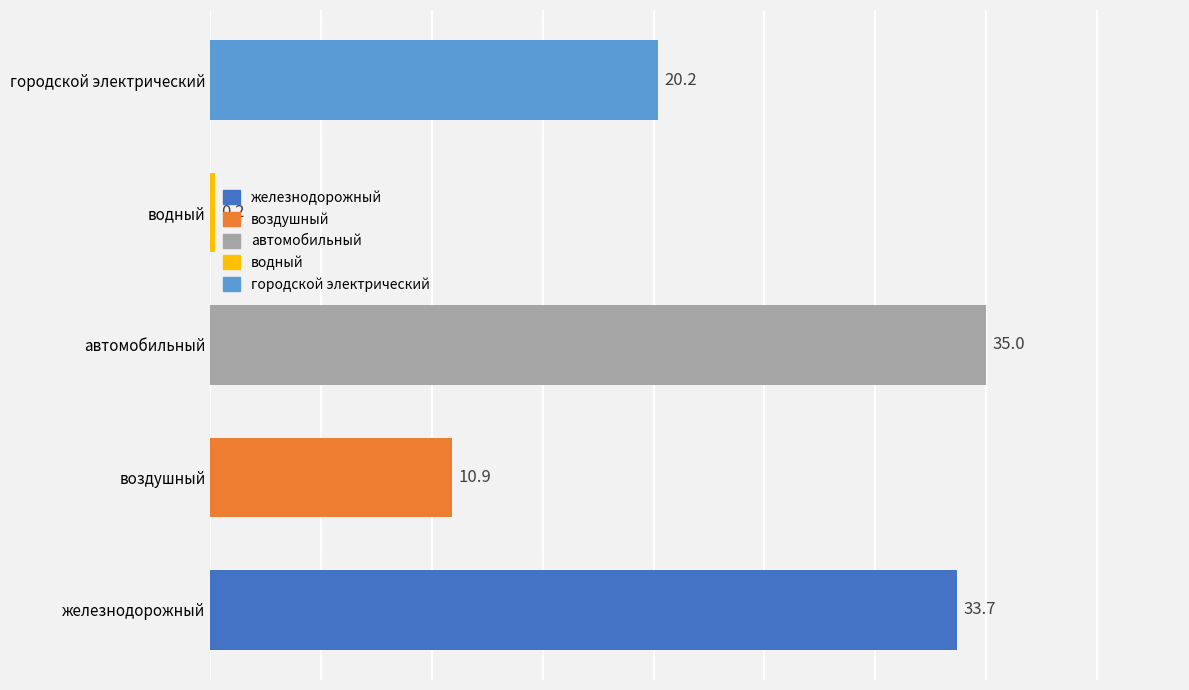

True or false: the data shows 35.0 at автомобильный.

True